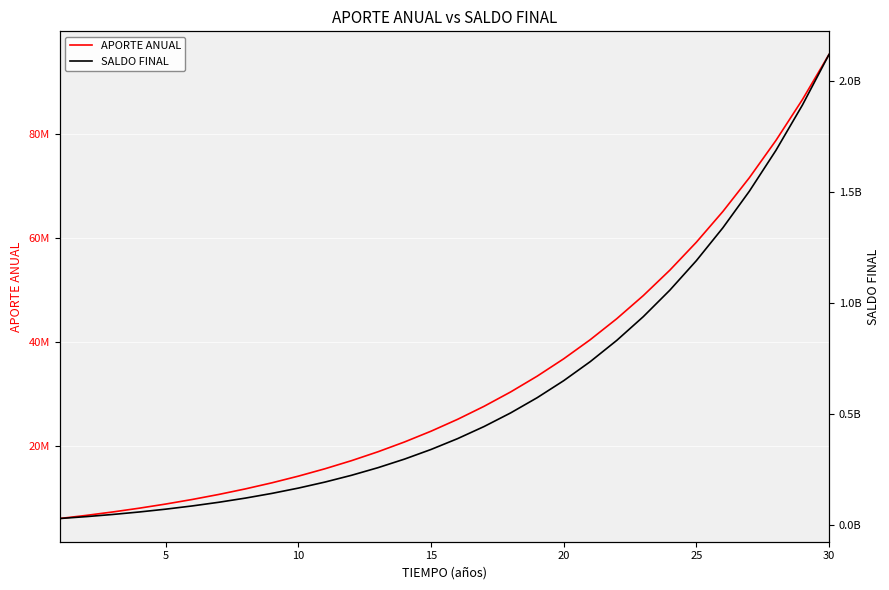

What is the greatest value displayed?

2119674546.1